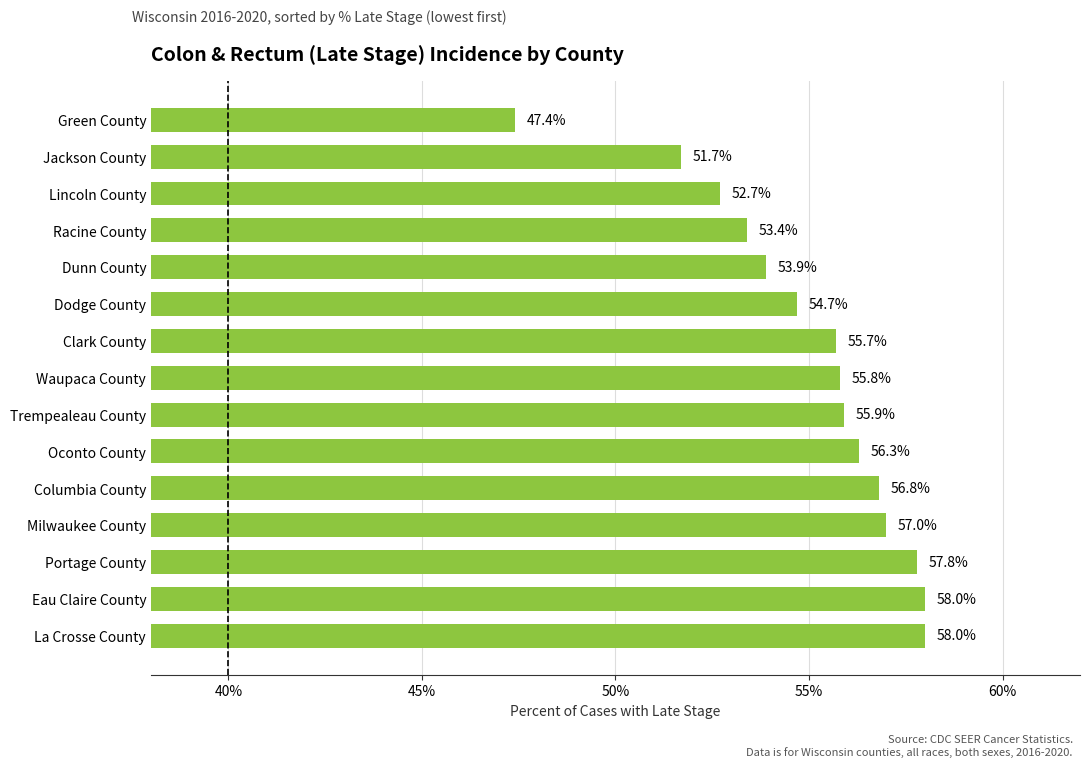

What is the smallest value displayed?

47.4